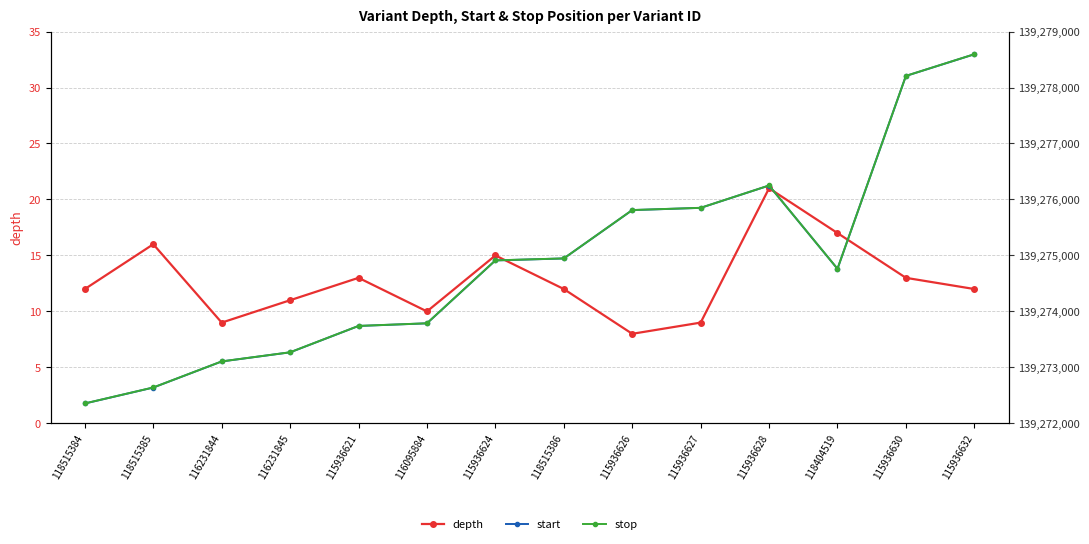

Which series has the widest spread of values?

start